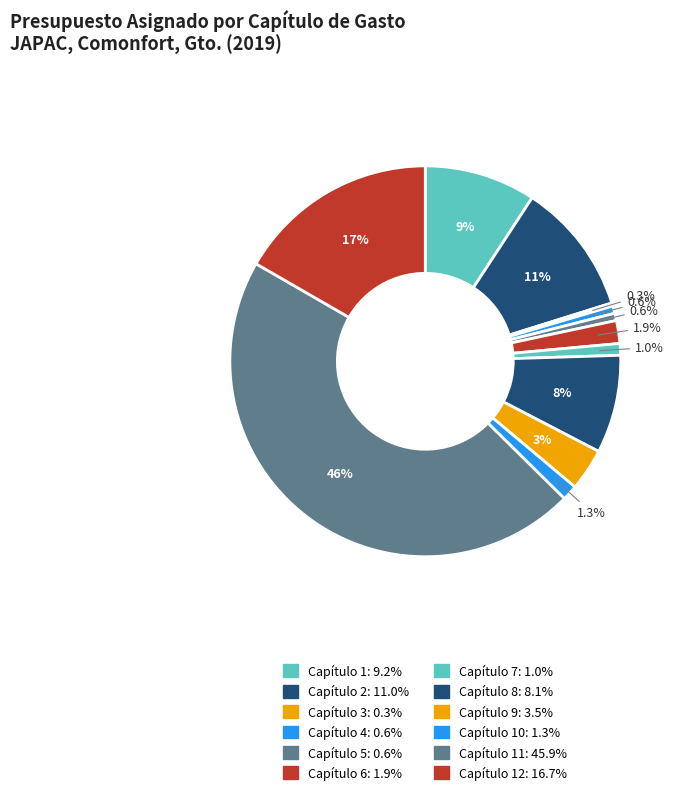

Which category has the smallest portion of the pie?

Capítulo 3